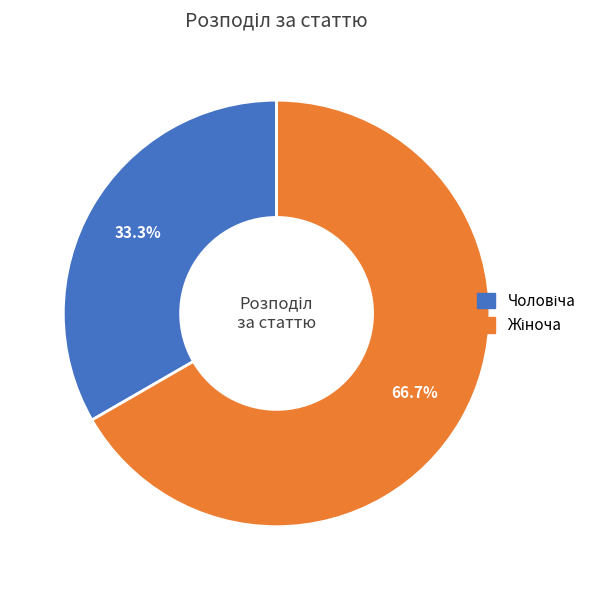

How many segments does this pie chart have?

2